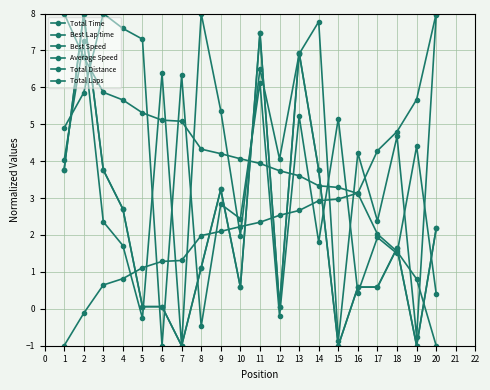

Is this an area chart (filled region under the line)?

No